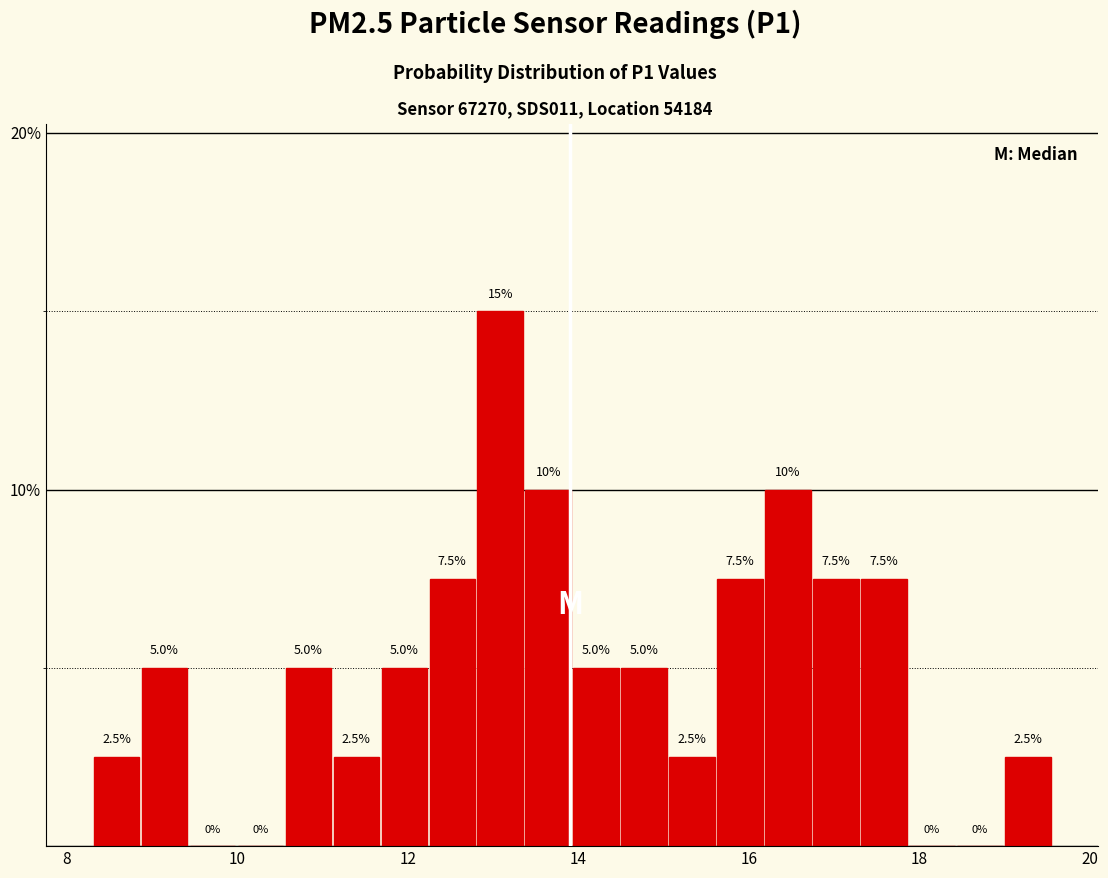

Around what value on the x-axis is the tallest bar? Give the approximate position of its centre, as read against the axis.

13.0